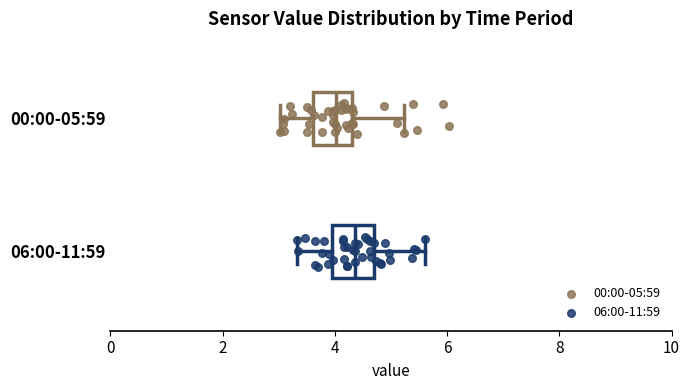

Reading bottom to top, transcribe this box plot: for each box, give where its median line is, the range the box spans, and where its two whiskers end, as read against the x-axis. The values are not printed on the chart, so give them approximately, as read against the axis.

06:00-11:59: median 4.4, box 4.0 to 4.8, whiskers 3.4 to 5.6
00:00-05:59: median 4.0, box 3.6 to 4.4, whiskers 3.0 to 5.2